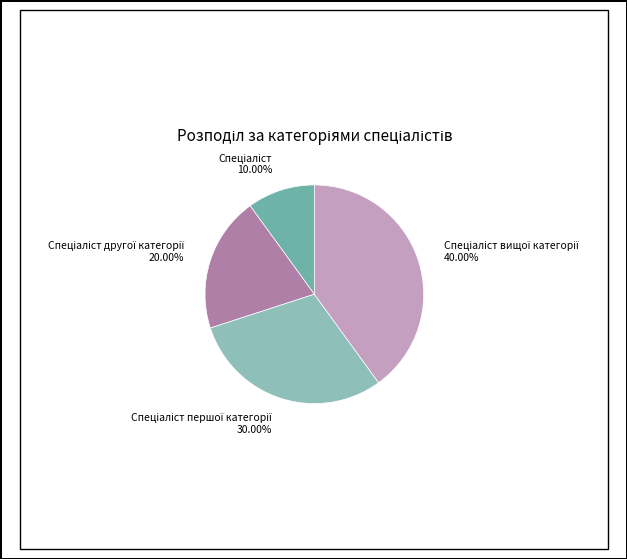

Rank the categories by value from lowest to highest.

Спеціаліст, Спеціаліст другої категорії, Спеціаліст першої категорії, Спеціаліст вищої категорії